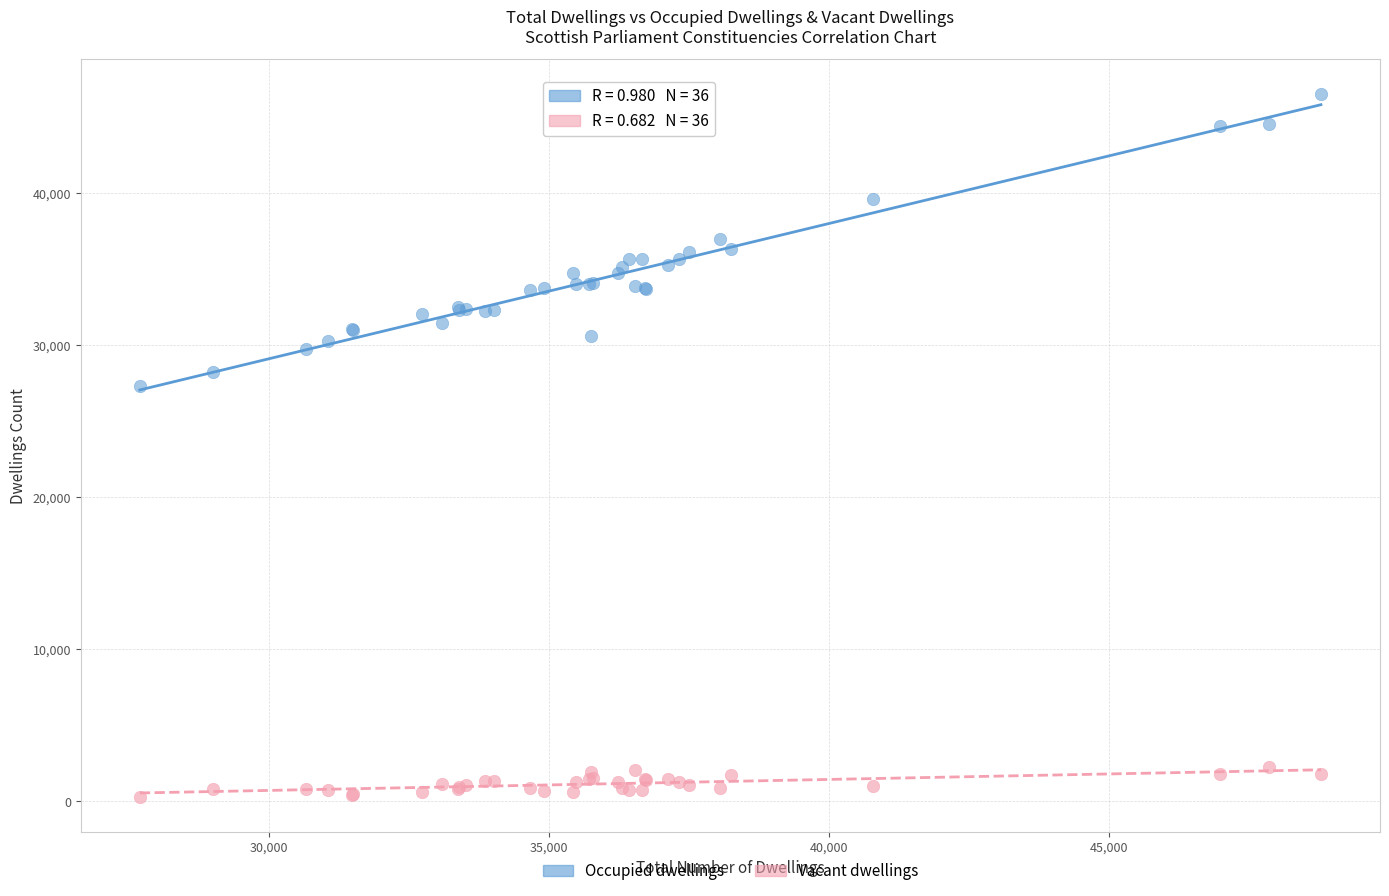

Which series reaches the minimum Y coordinate?

Vacant dwellings